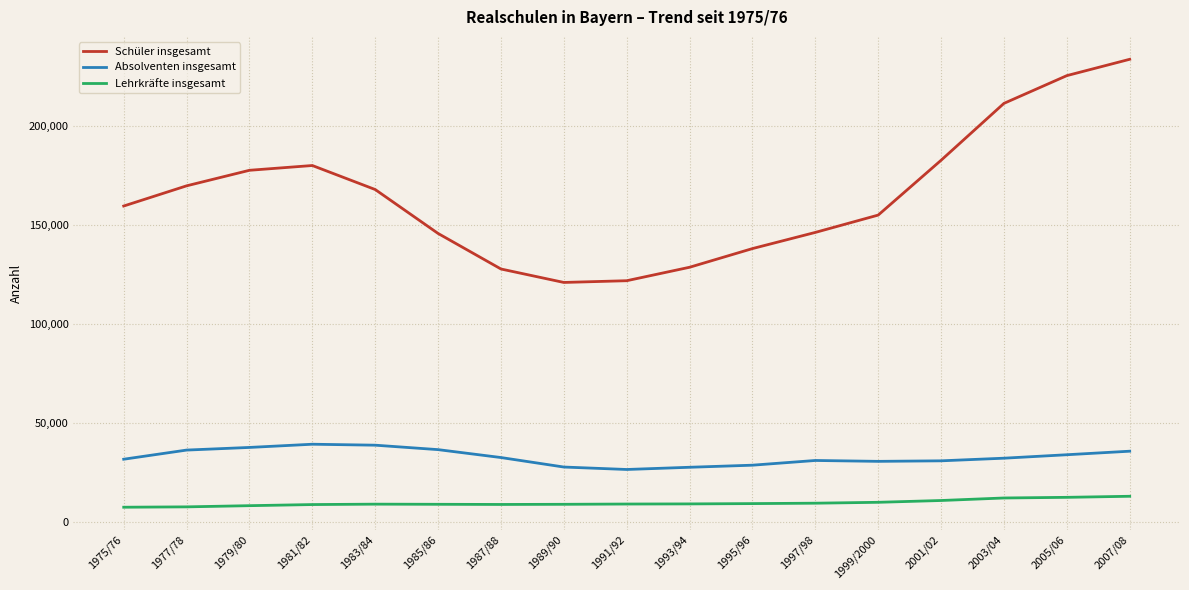

True or false: Lehrkräfte insgesamt and Schüler insgesamt cross at least once.

False